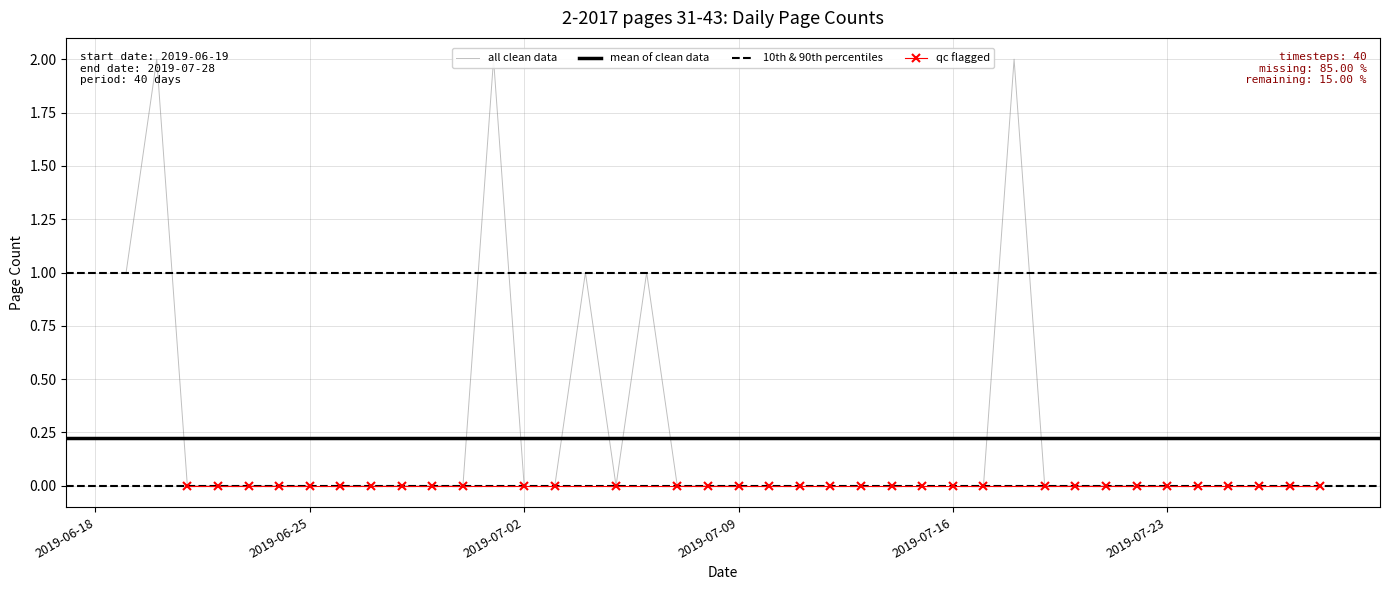

How many data points does each series have?

40